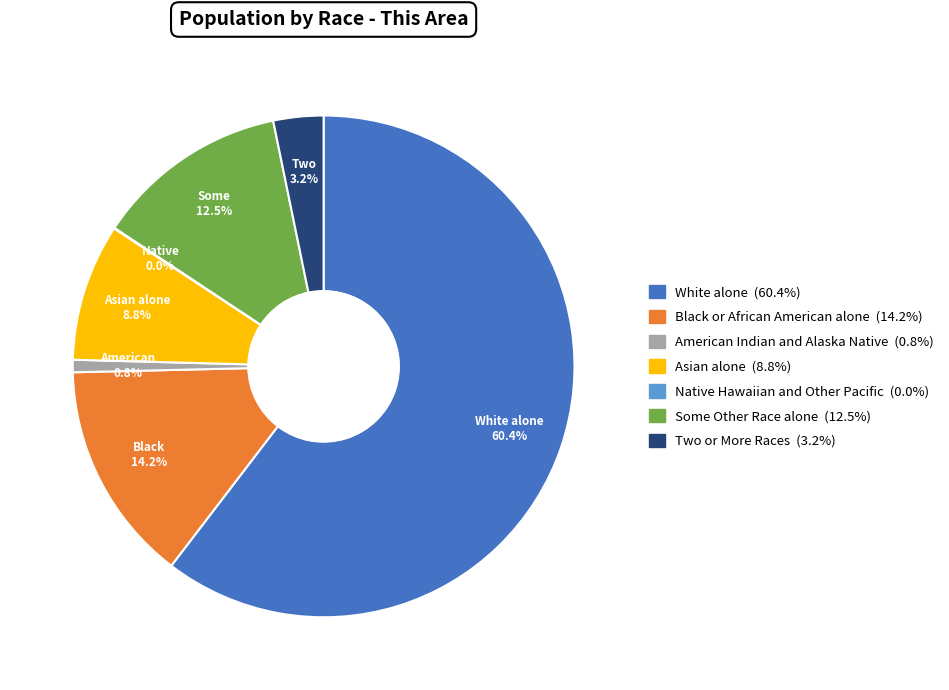

To the nearest percent, what is the difference between the largest and smallest slice percentages?

60%